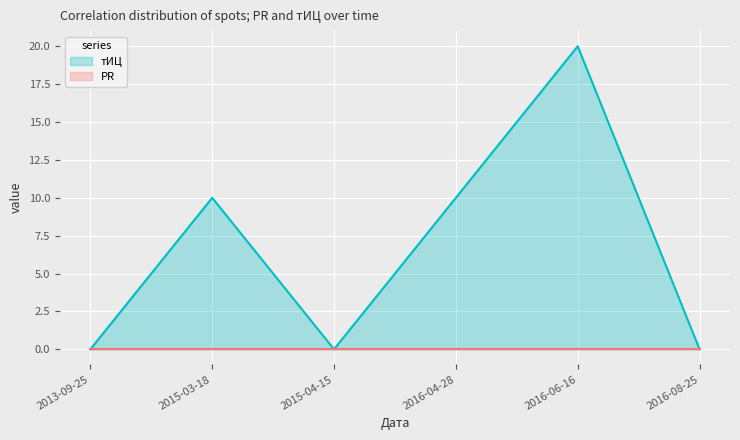

Which category has the highest value in the тИЦ series?

2016-06-16